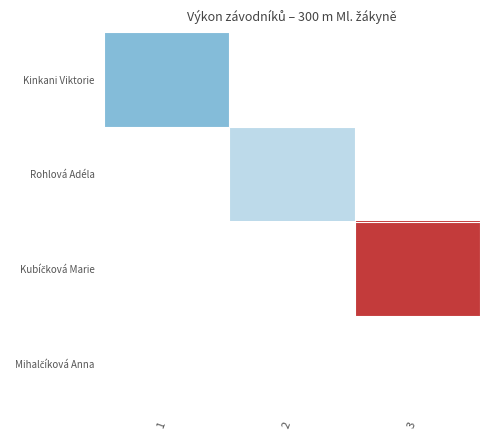

How many series are shown in this chart?

4